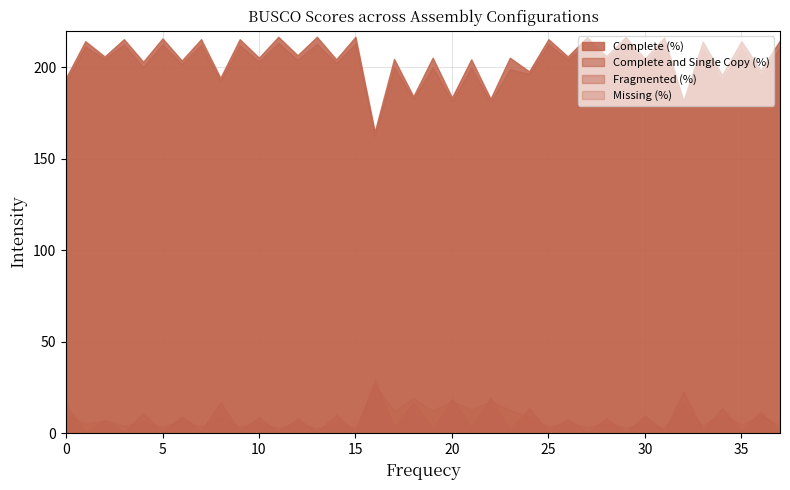

What are all the series names shown in the legend?

Complete (%), Complete and Single Copy (%), Fragmented (%), Missing (%)